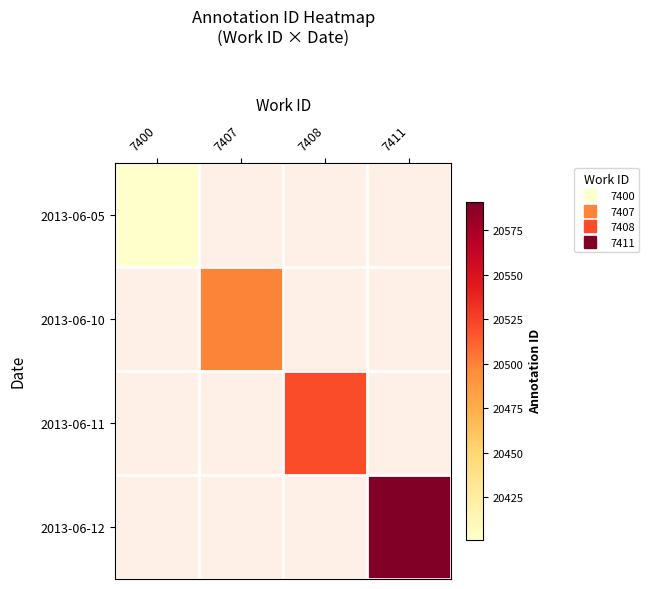

The value of 2013-06-12 at 7411 is 20591.0. True or false?

True